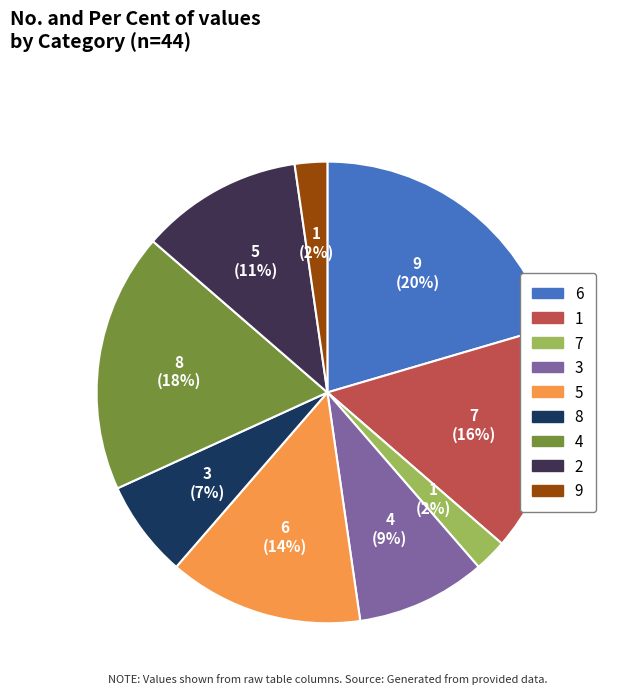

Is there a majority slice in this chart?

No